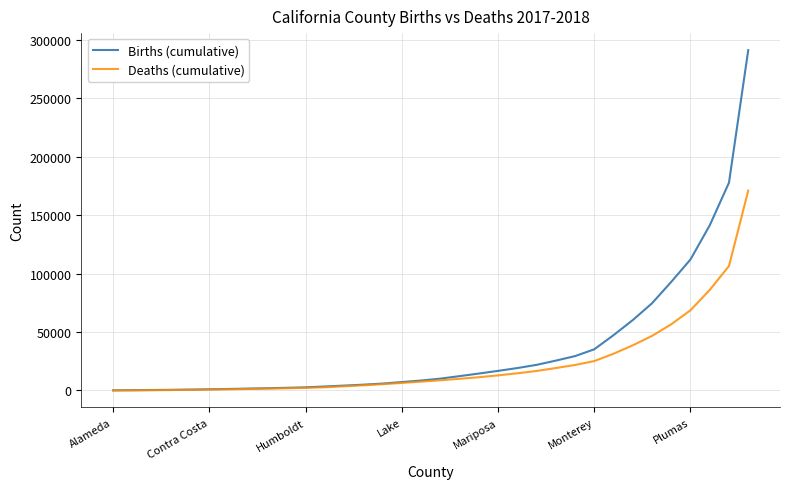

List the series in order of their peak value, highest first.

Births (cumulative), Deaths (cumulative)